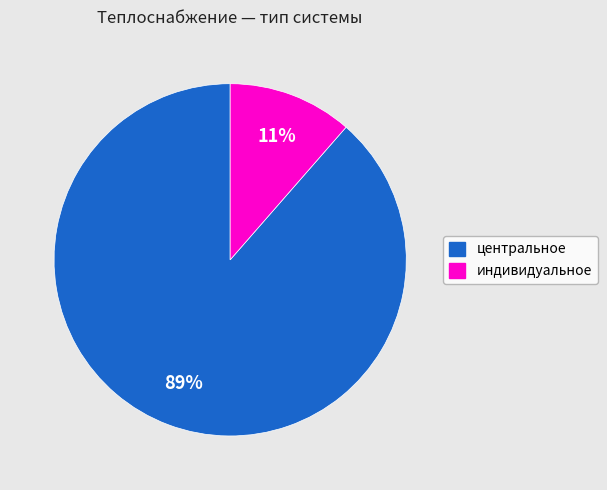

The центральное slice represents 89% of the pie. True or false?

True